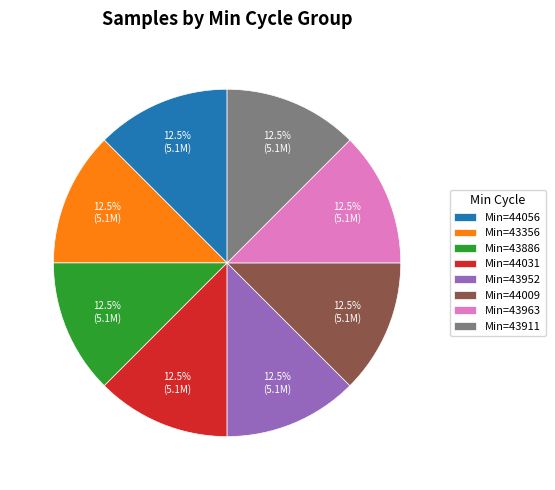

Is there a majority slice in this chart?

No